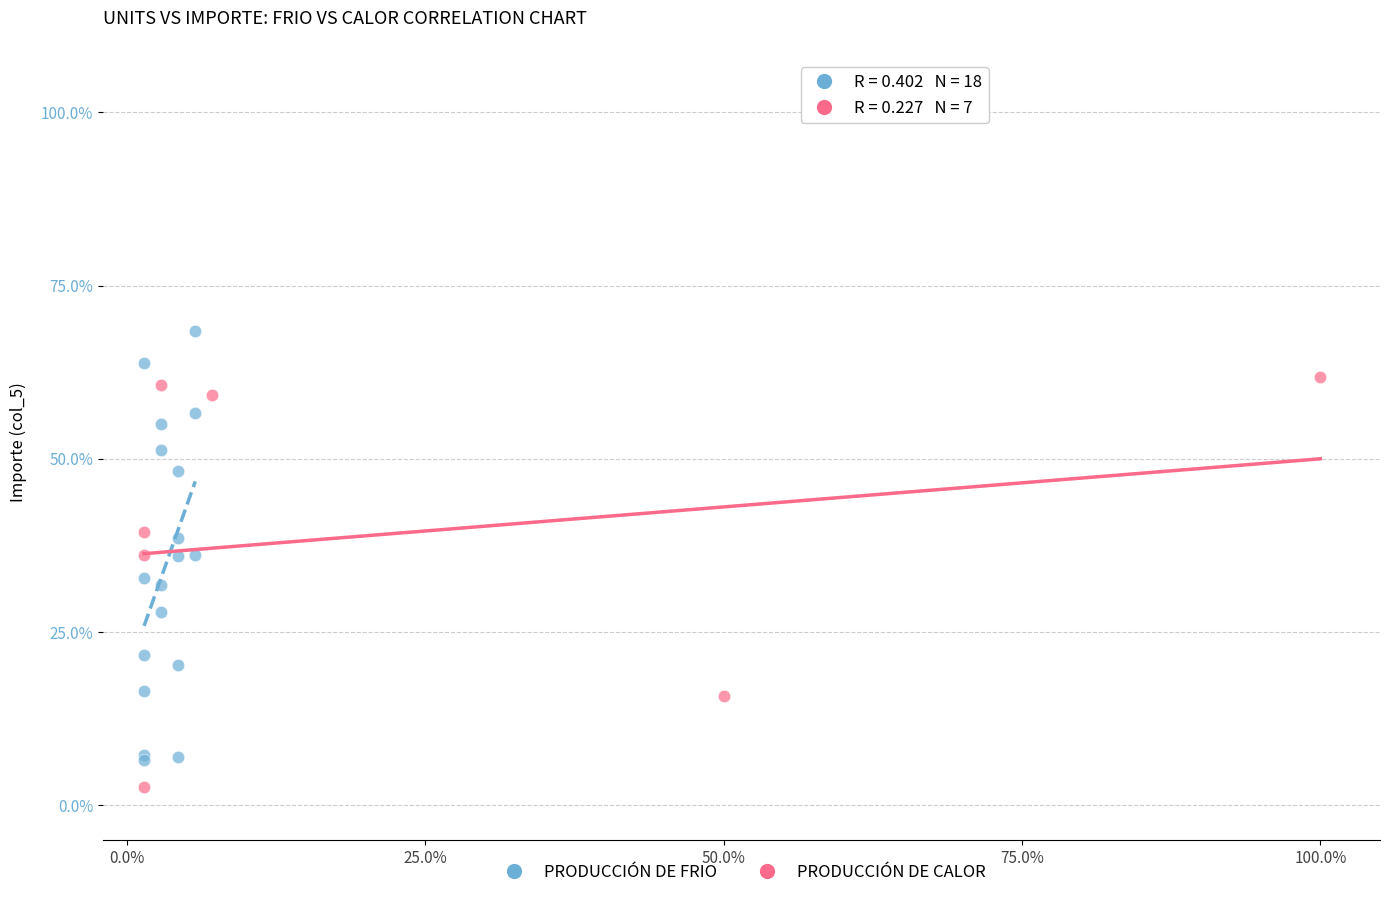

Which series reaches the maximum Y coordinate?

PRODUCCIÓN DE FRIO